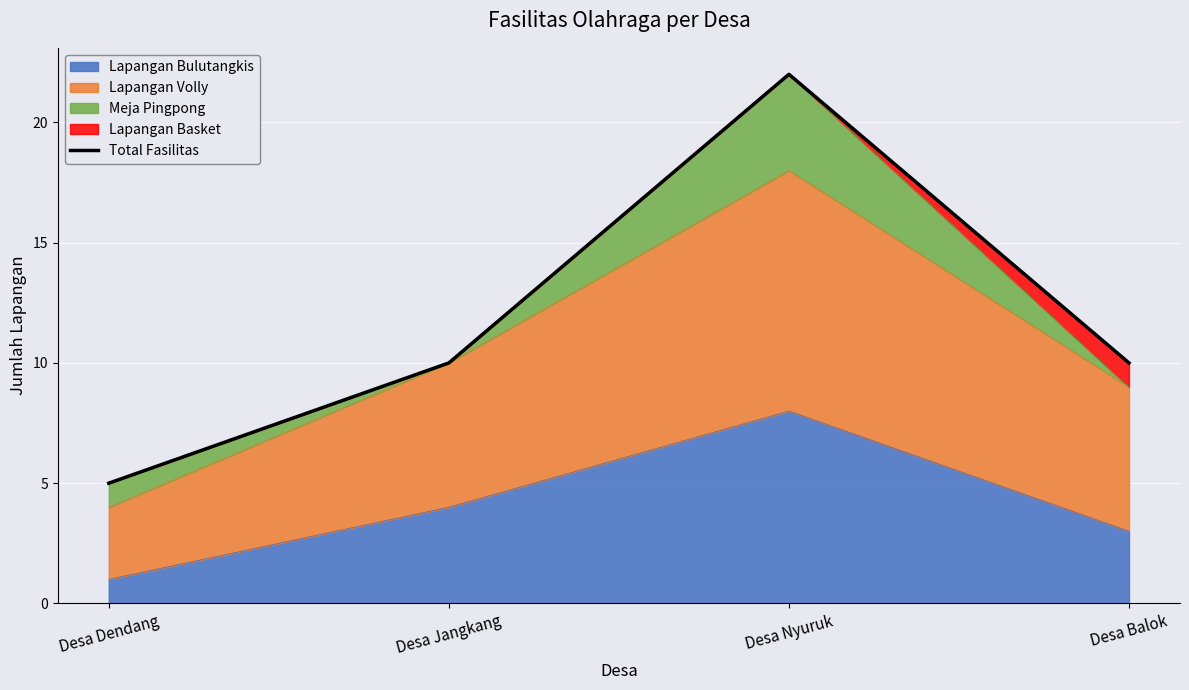

What is the change in value from Desa Jangkang to Desa Nyuruk?

+12